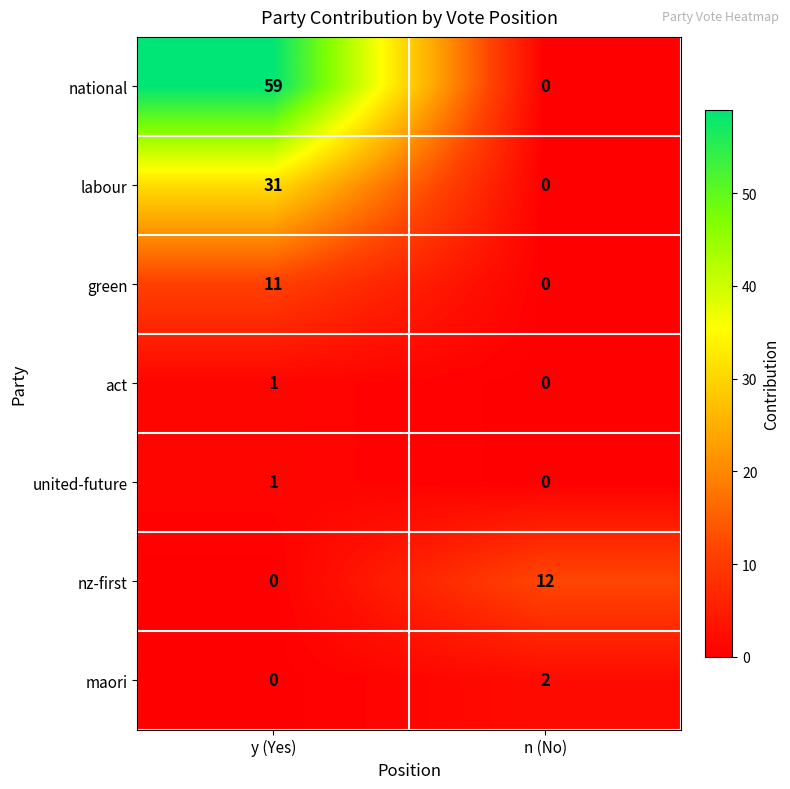

Rank the categories by labour value from lowest to highest.

n (No), y (Yes)